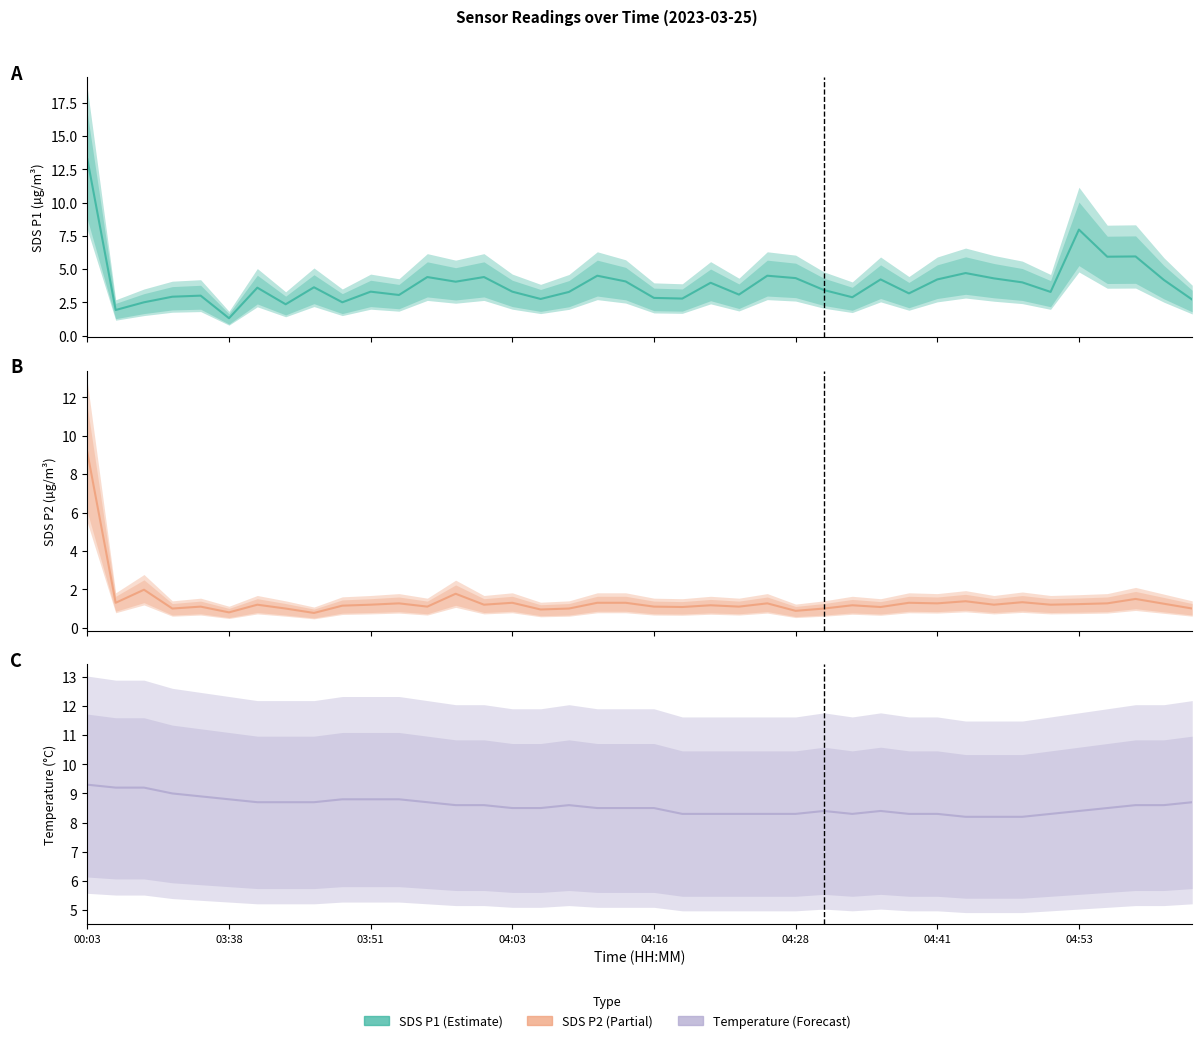

What is the sum of the Temp values at 18 and 32?

16.7